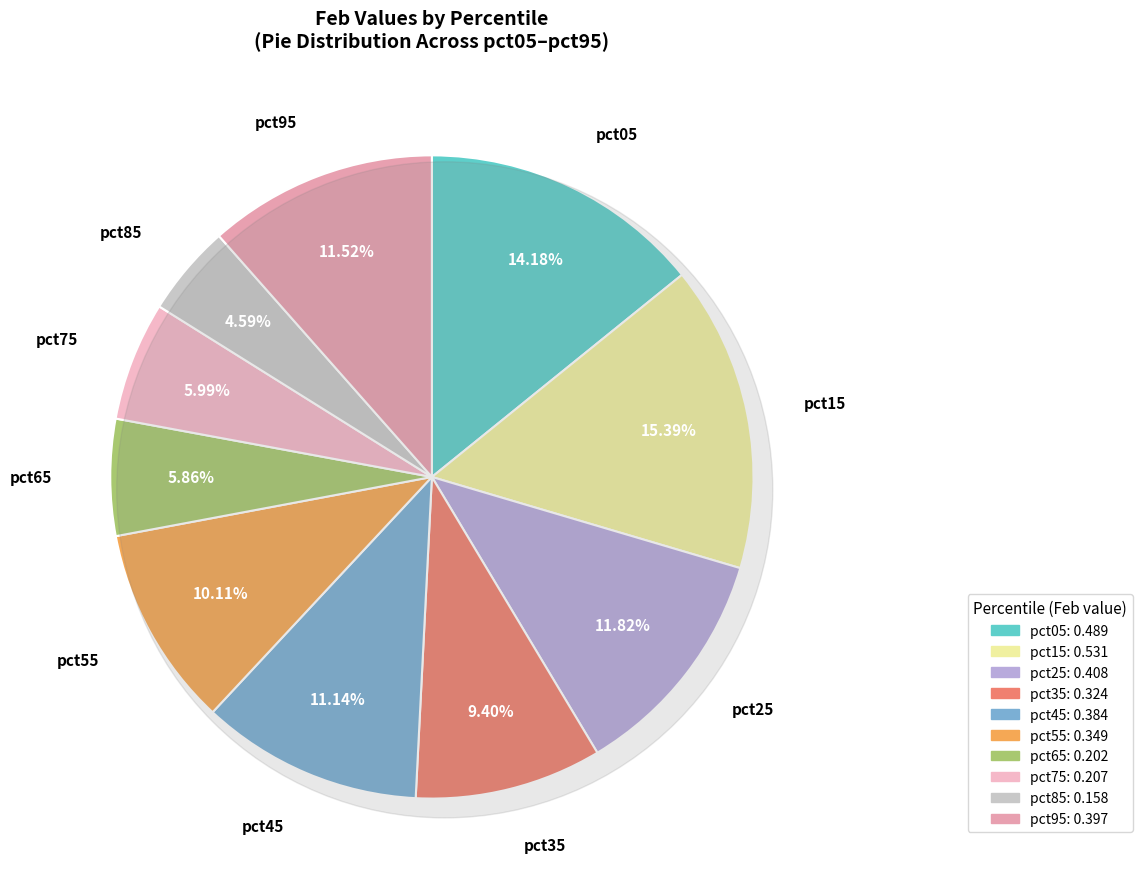

How many slices are in this pie chart?

10